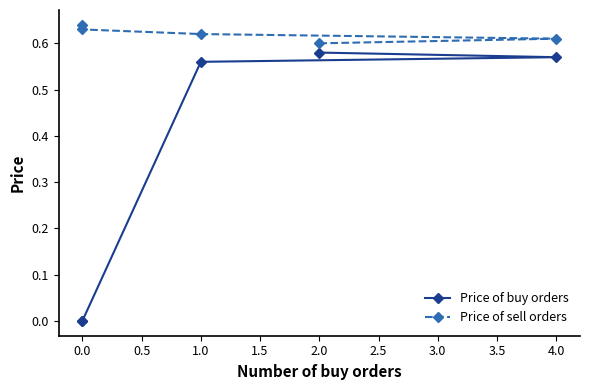

True or false: Price of sell orders has more than 0 points higher than both neighbors.

False